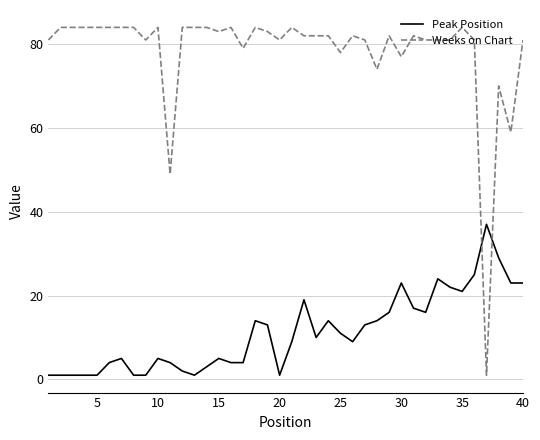

Which series has the widest spread of values?

Weeks on Chart